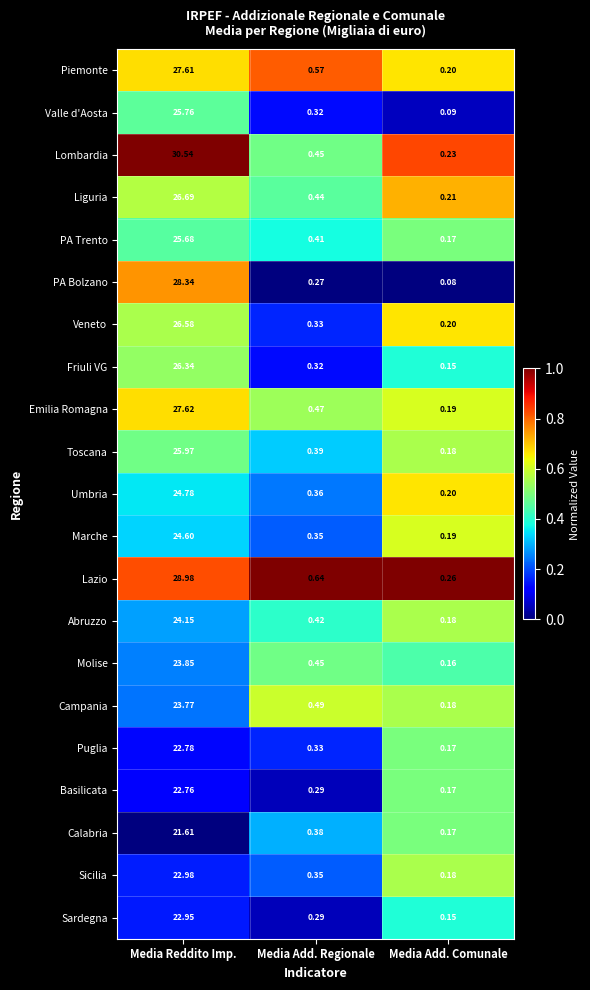

At which category is the sum across all series the highest?

Media Reddito Imp.